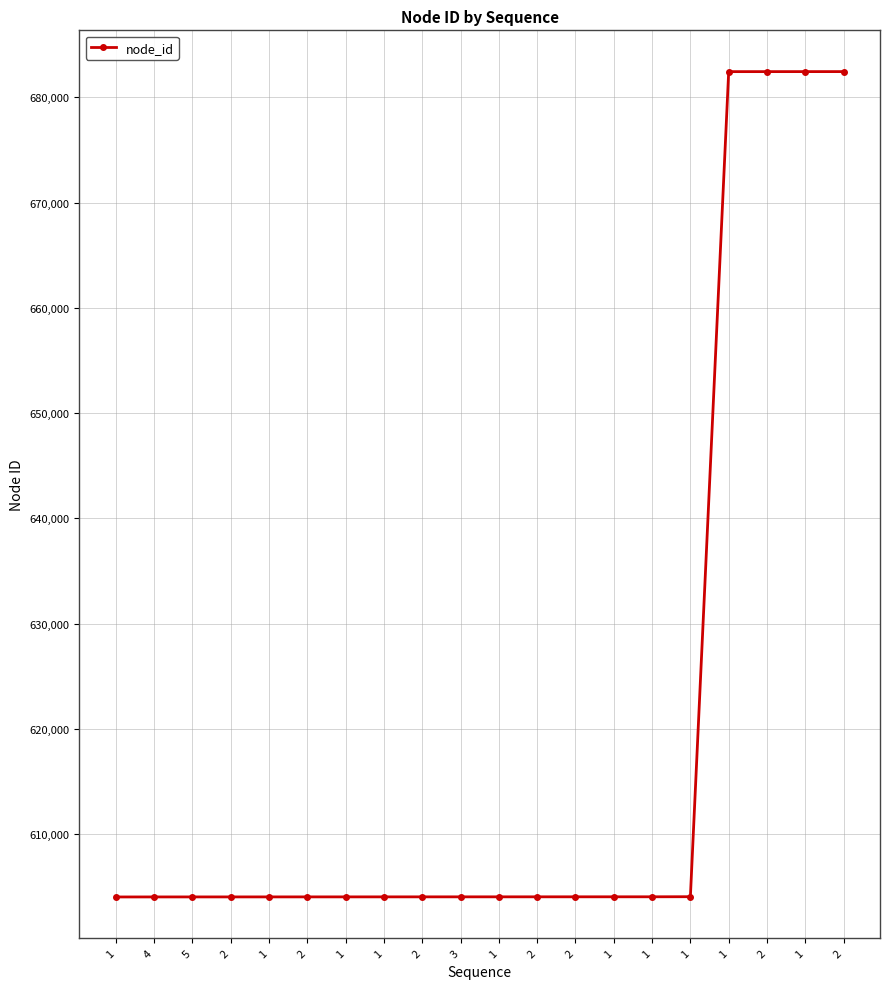

True or false: the data shows 837223 at 1.

False